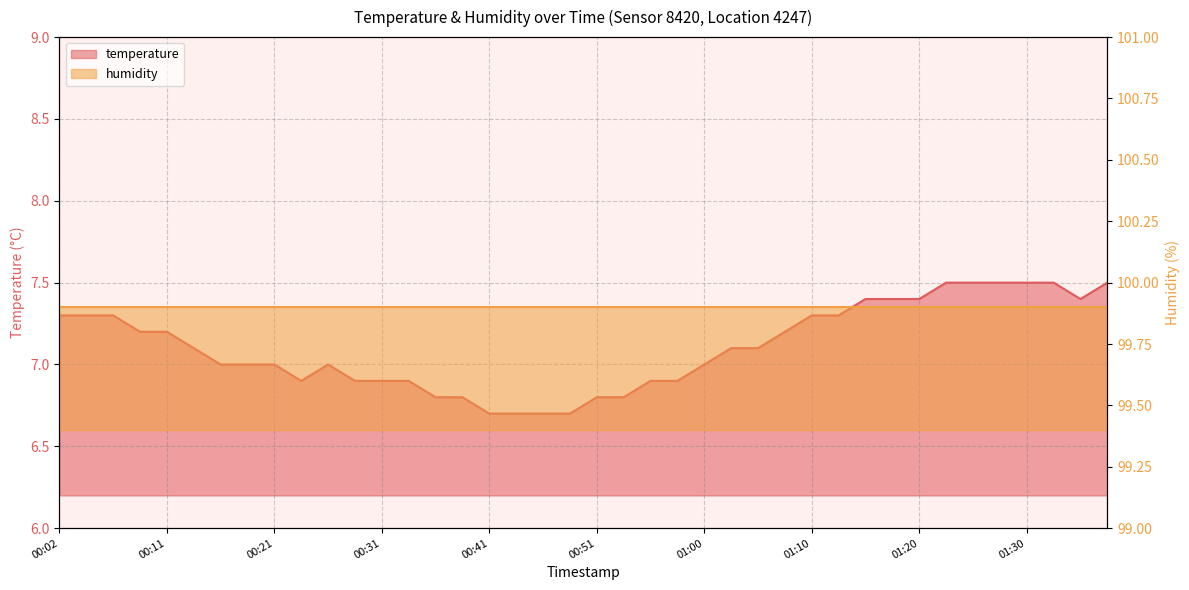

What is the smallest value displayed?

6.7